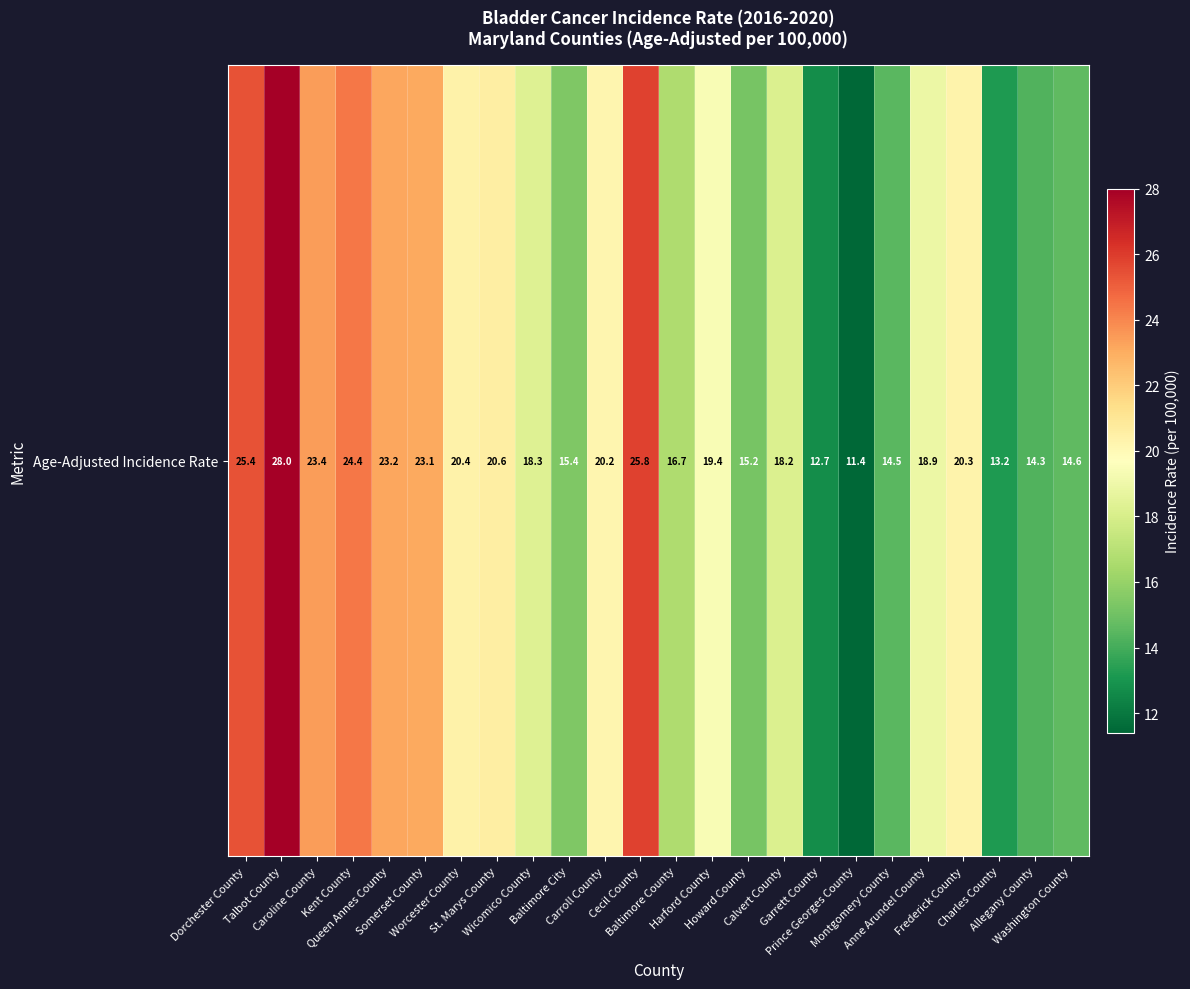

Reading left to right, transcribe all the data shown in this chart.

Dorchester County=25.4	Talbot County=28.0	Caroline County=23.4	Kent County=24.4	Queen Annes County=23.2	Somerset County=23.1	Worcester County=20.4	St. Marys County=20.6	Wicomico County=18.3	Baltimore City=15.4	Carroll County=20.2	Cecil County=25.8	Baltimore County=16.7	Harford County=19.4	Howard County=15.2	Calvert County=18.2	Garrett County=12.7	Prince Georges County=11.4	Montgomery County=14.5	Anne Arundel County=18.9	Frederick County=20.3	Charles County=13.2	Allegany County=14.3	Washington County=14.6